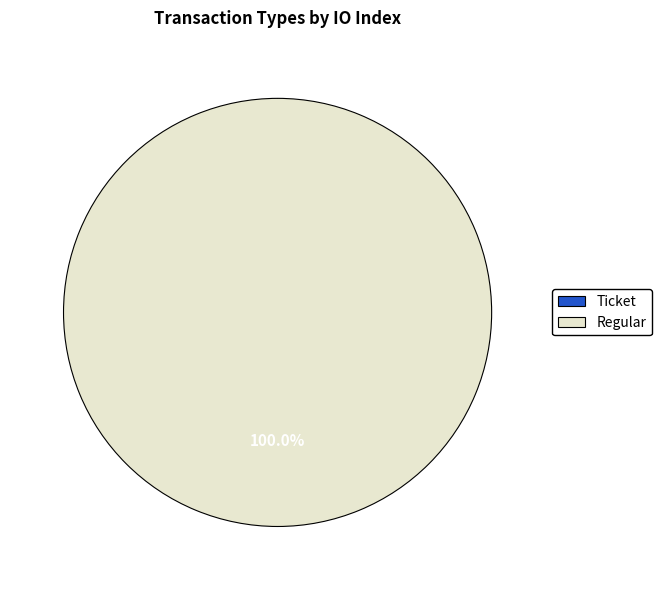

What is the change in value from Ticket to Regular?

+3